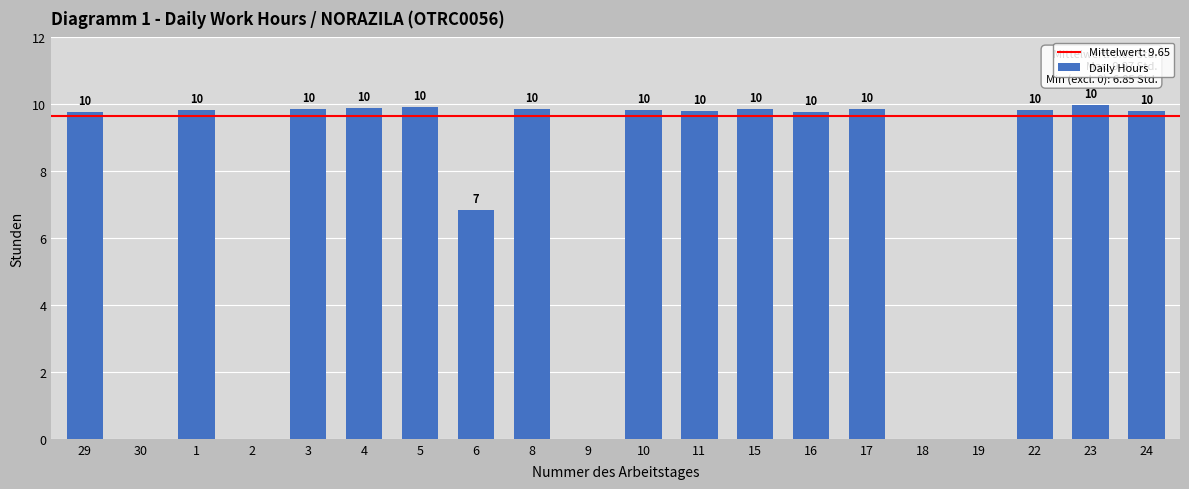

At which label does the data first exceed 9?

29